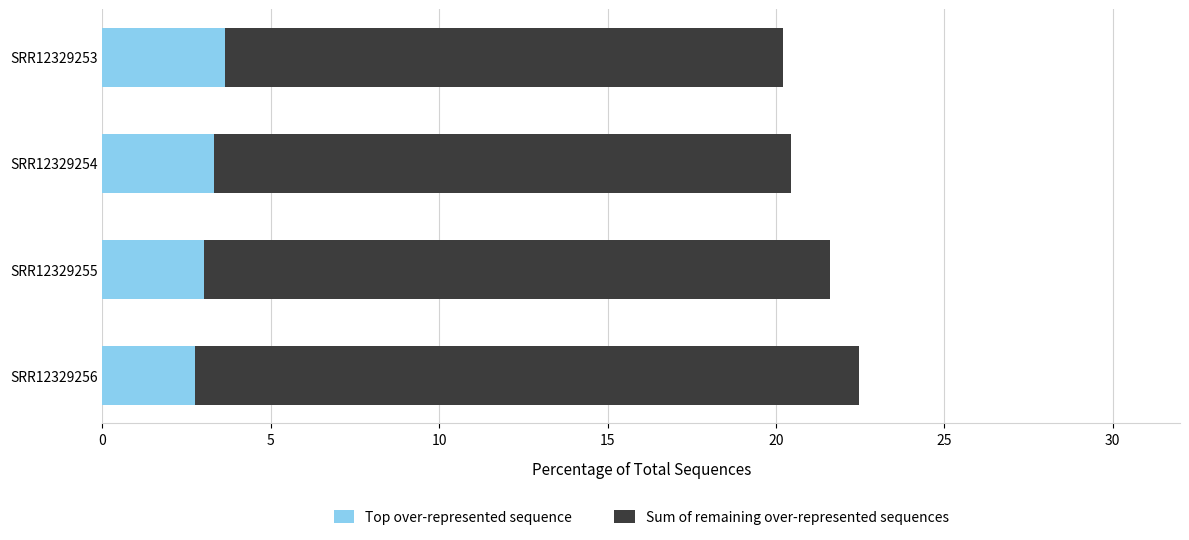

How many series are shown in this chart?

2